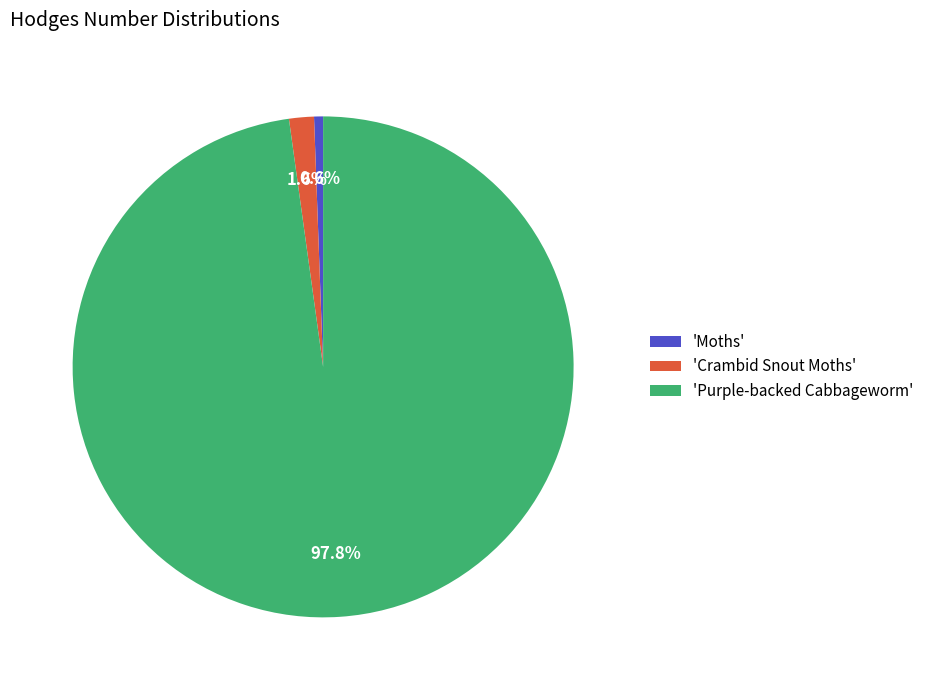

How many segments does this pie chart have?

3